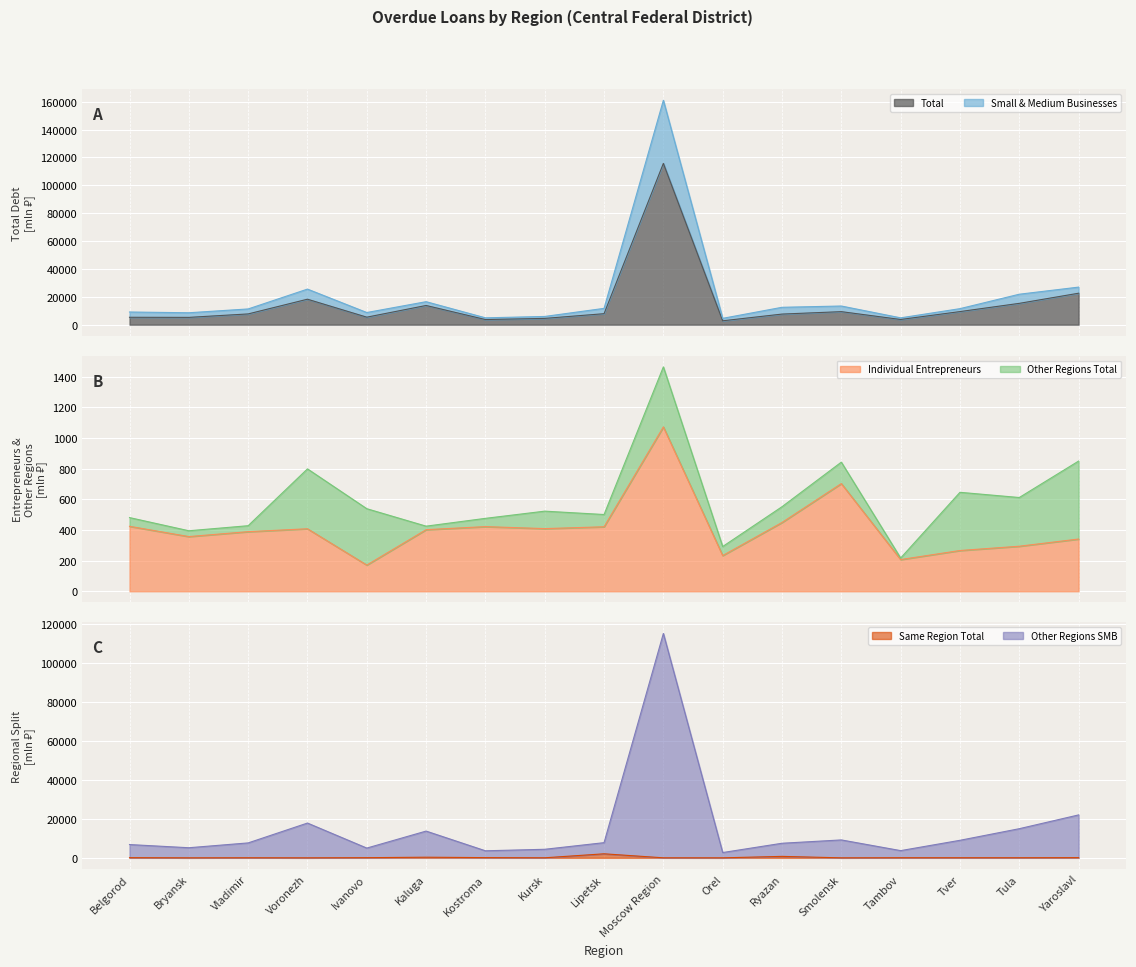

Is it true that Individual Entrepreneurs equals 296 at Ivanovo?

False